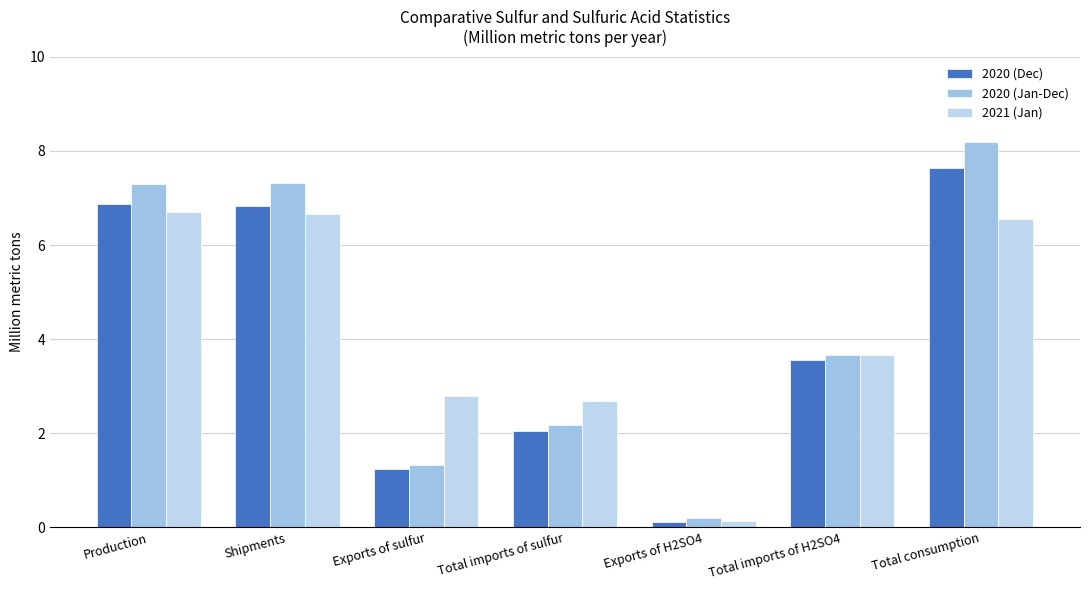

How many data points in 2020 (Jan-Dec) are less than 3?

3